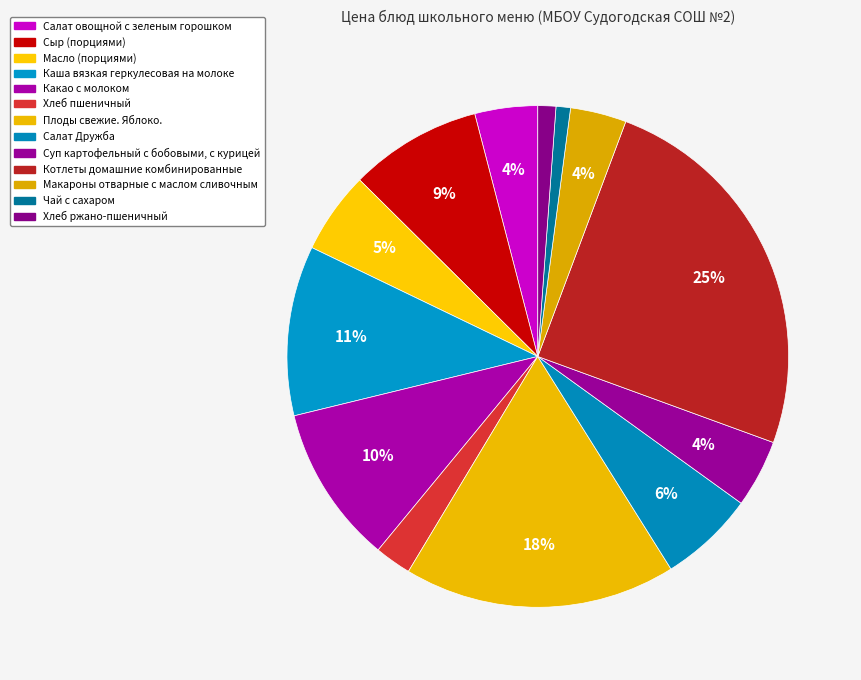

Which category has the biggest portion of the pie?

Котлеты домашние комбинированные